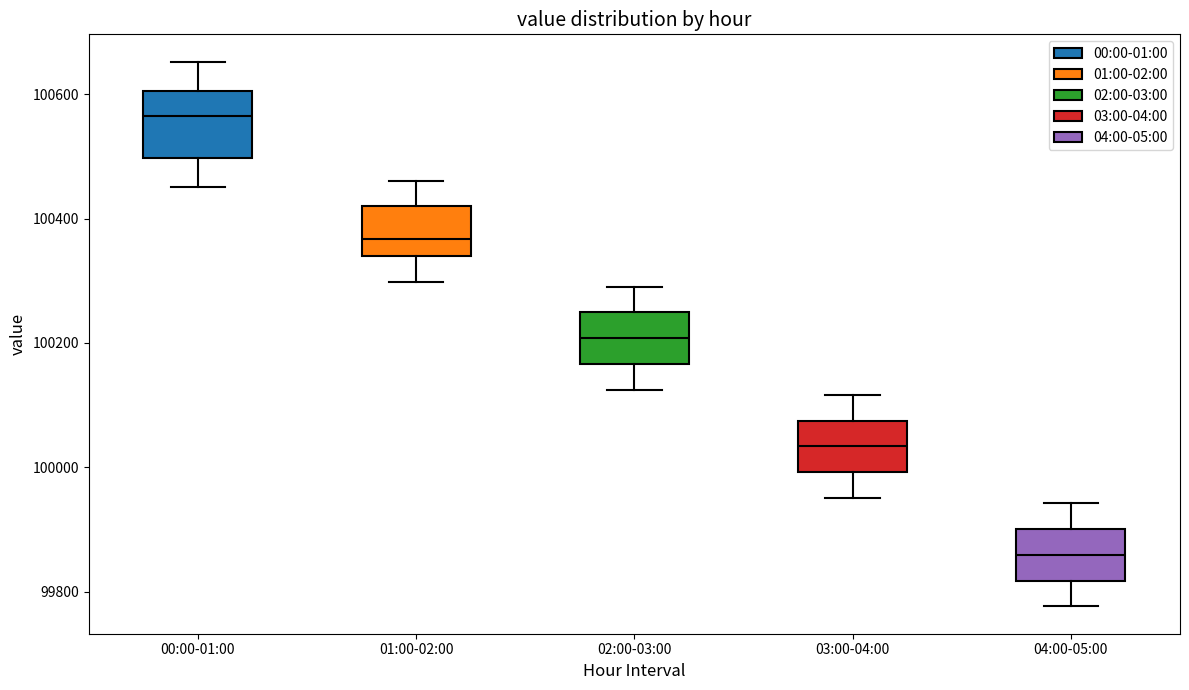

Which box's median line is the highest?

00:00-01:00